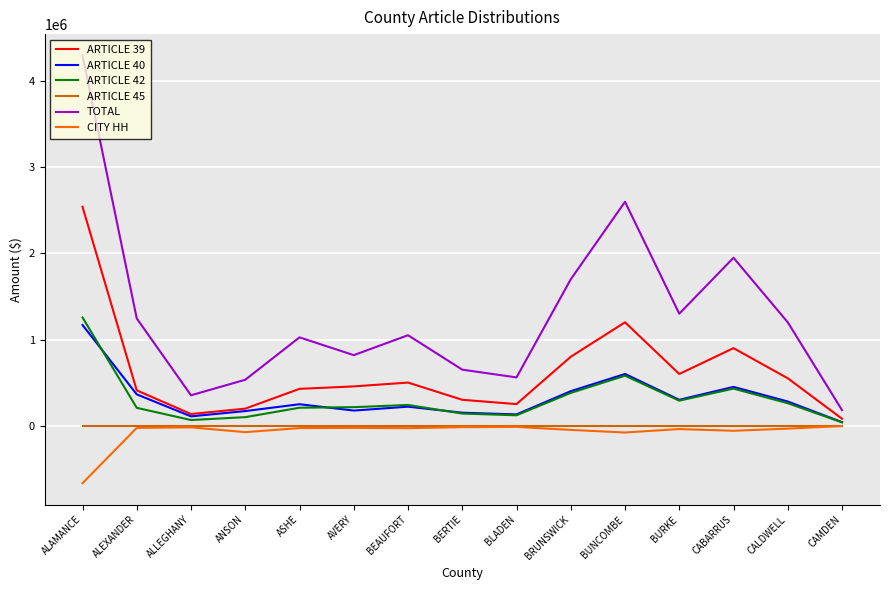

Which series changed the most between ALAMANCE and ASHE?

TOTAL